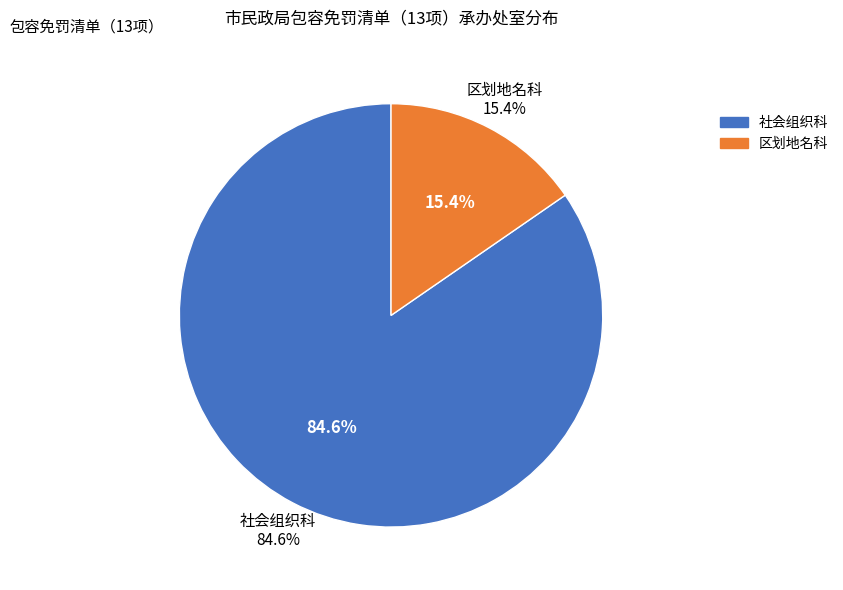

What is the ratio of the value at 区划地名科 to the value at 社会组织科?

0.2